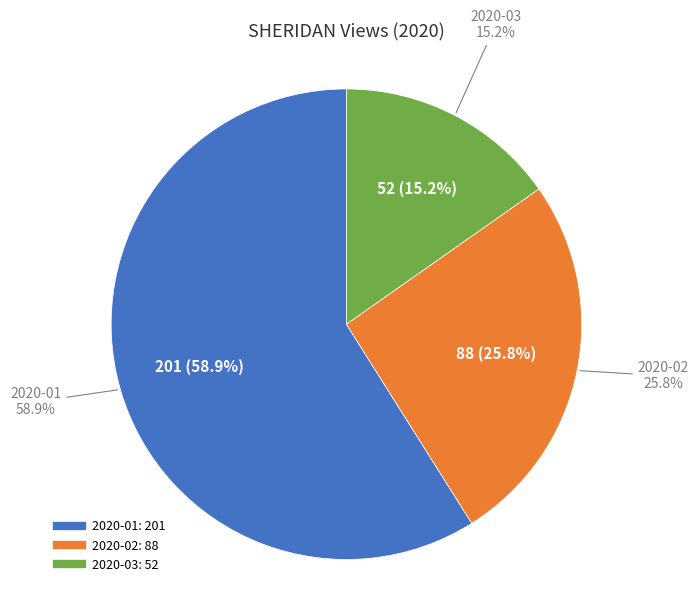

What percentage is the 2020-01 slice, to the nearest percent?

59%